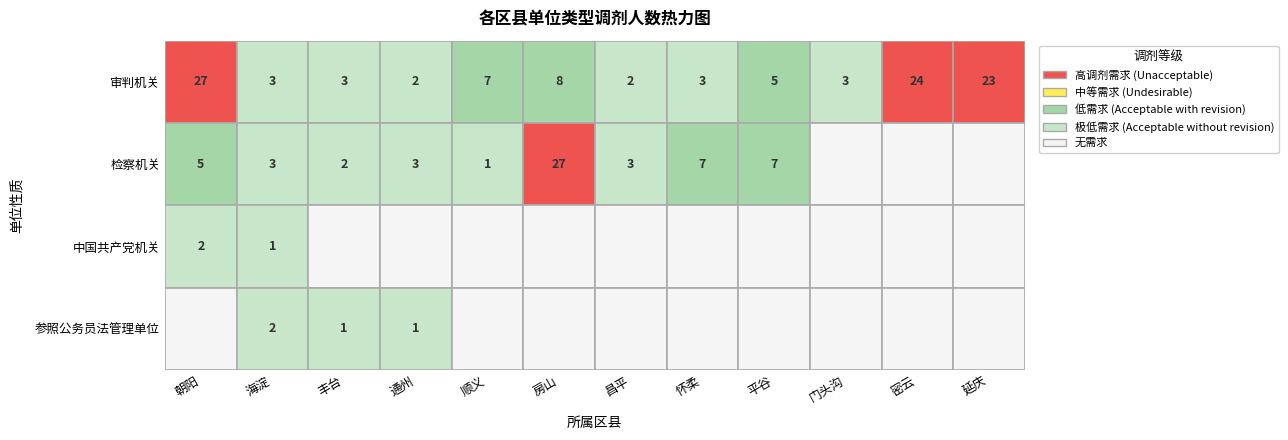

Which series has the largest total across all categories?

审判机关